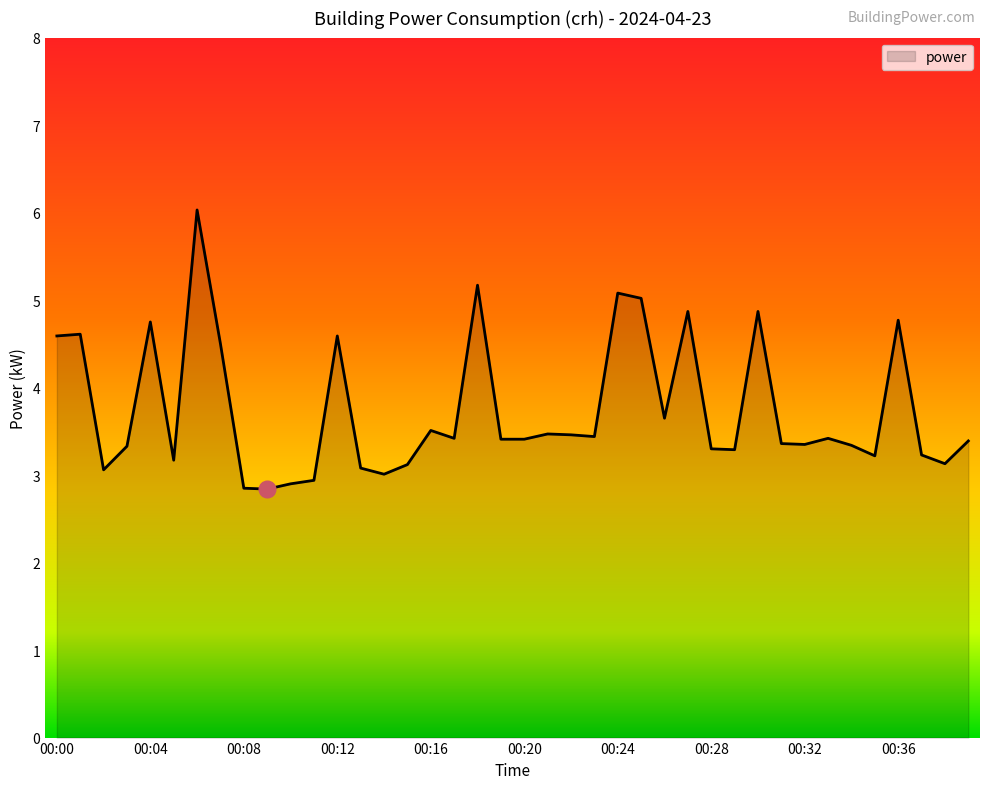

What is the greatest value displayed?

6.0